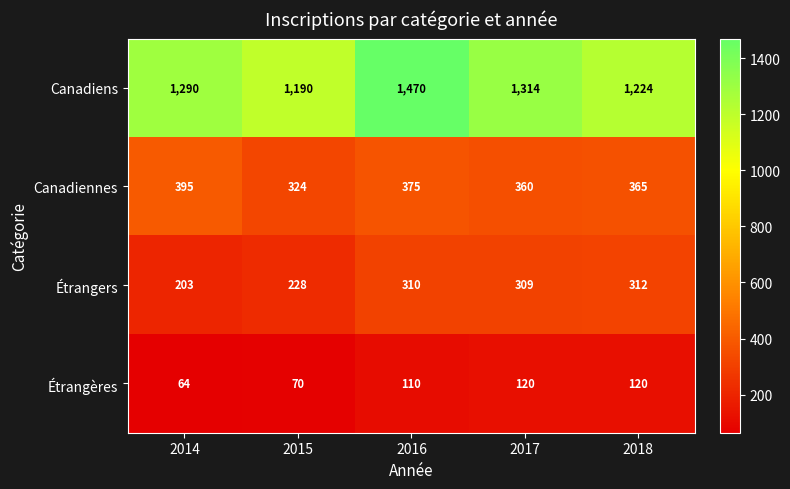

How many categories are shown in the chart?

5